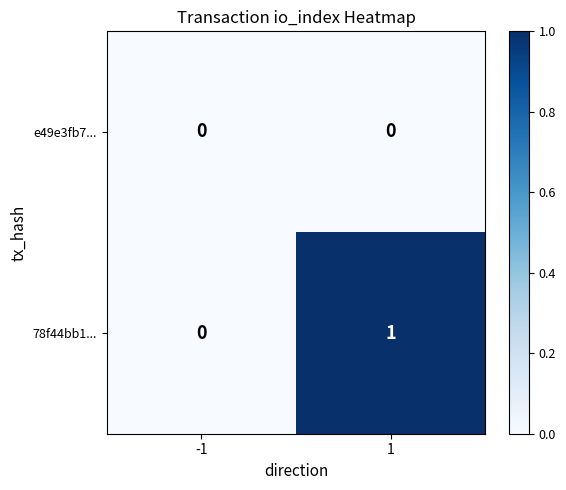

List the series in order of their overall mean, highest first.

78f44bb1..., e49e3fb7...